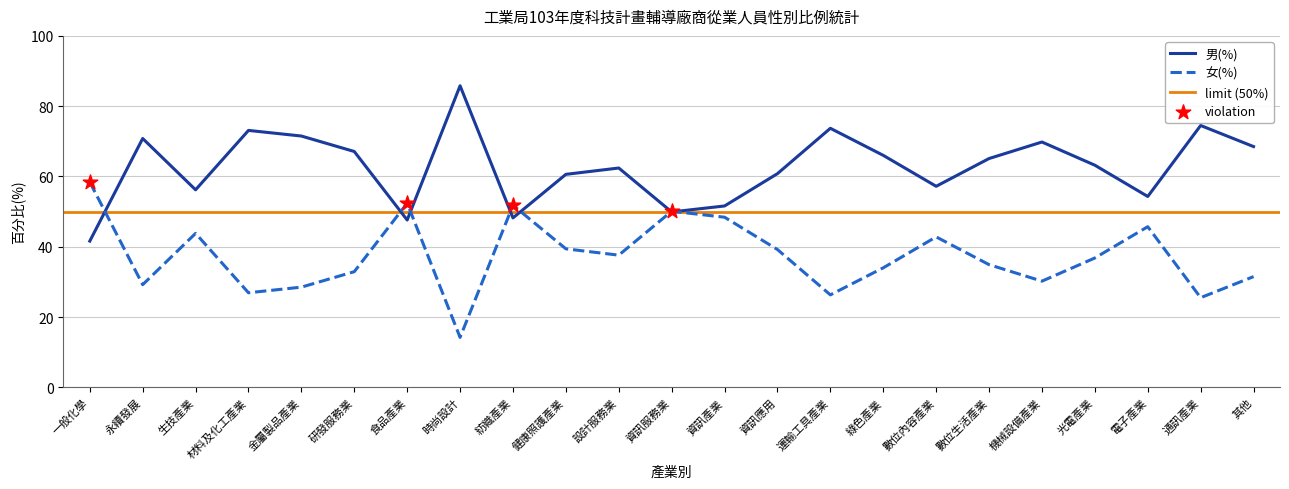

Which series reaches the minimum Y coordinate?

男(%)